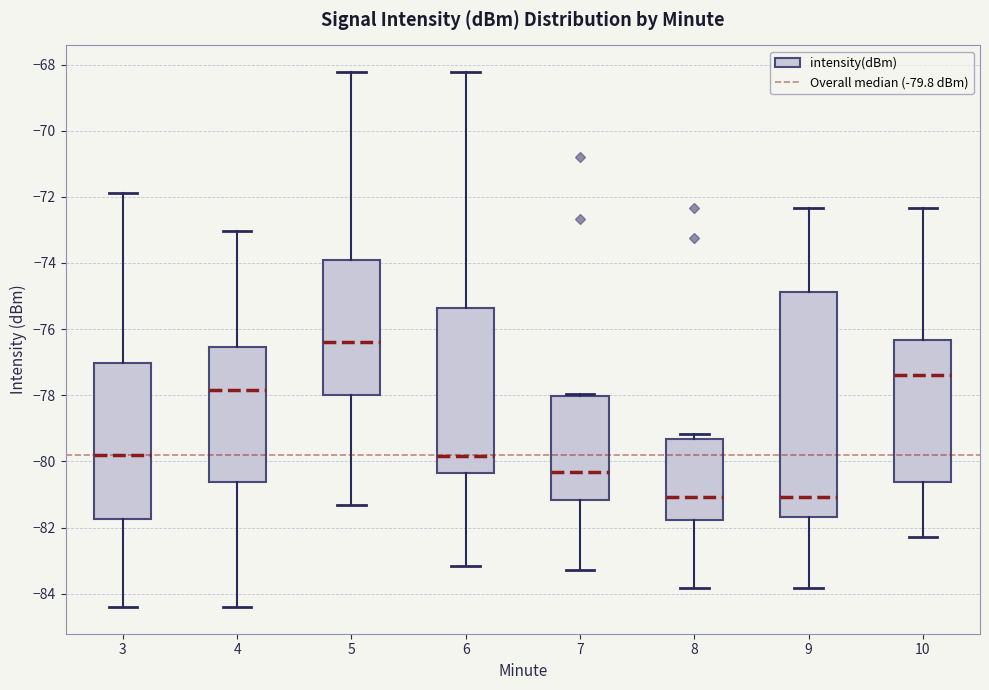

Comparing the boxes themselves (not the whiskers), which one is the tallest?

9